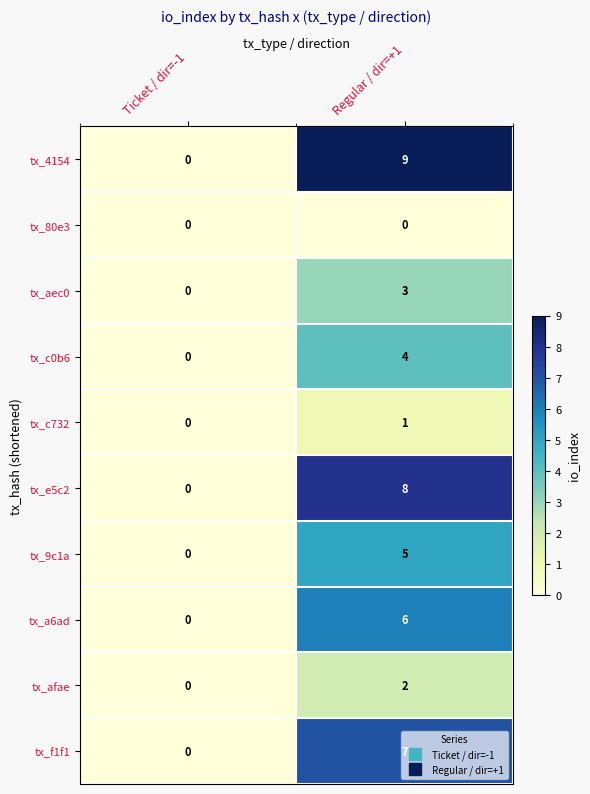

At Regular / dir=+1, list the series in order from smallest to largest.

tx_80e3, tx_c732, tx_afae, tx_aec0, tx_c0b6, tx_9c1a, tx_a6ad, tx_f1f1, tx_e5c2, tx_4154